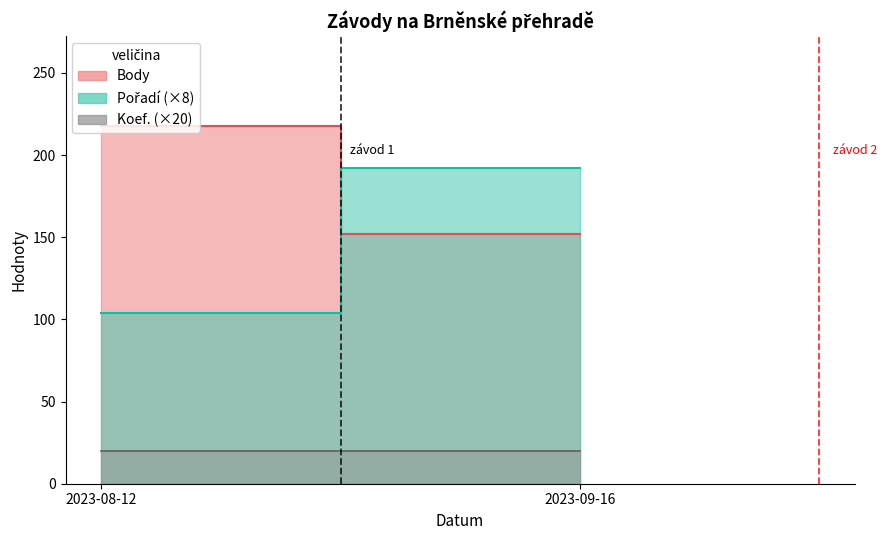

How many lines are shown in the chart?

3